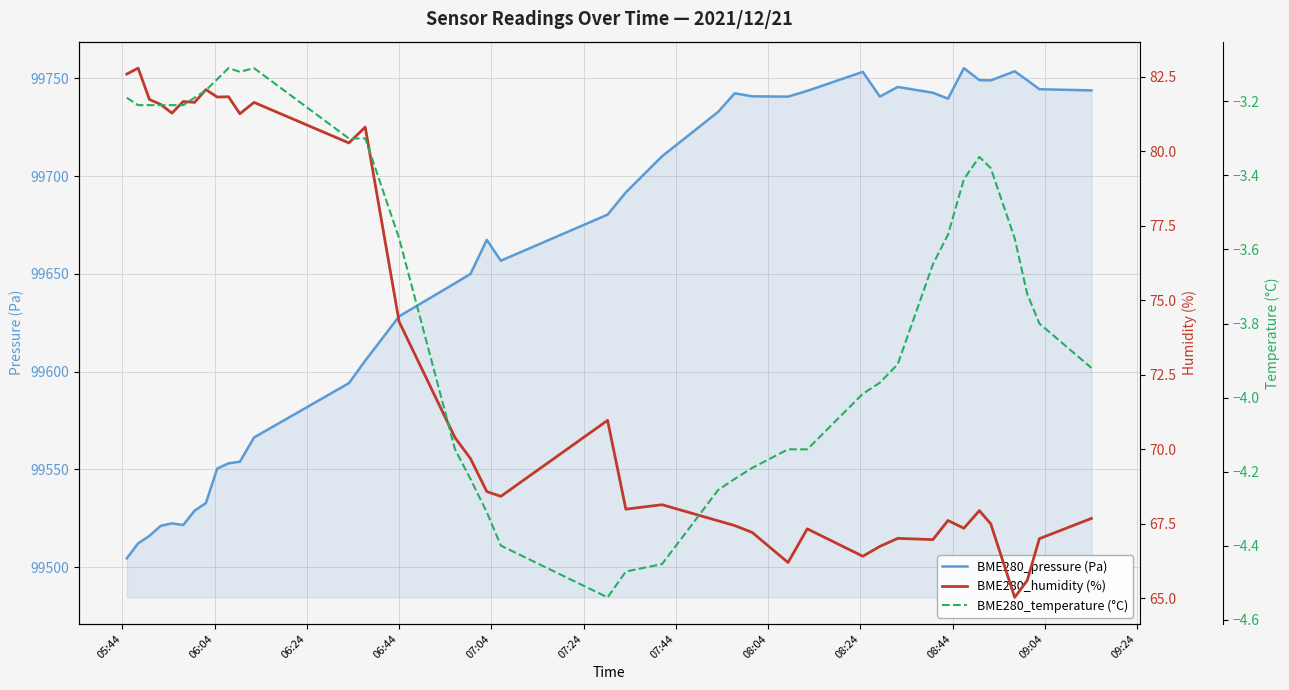

At which label does BME280_humidity (%) first exceed 68?

05:44